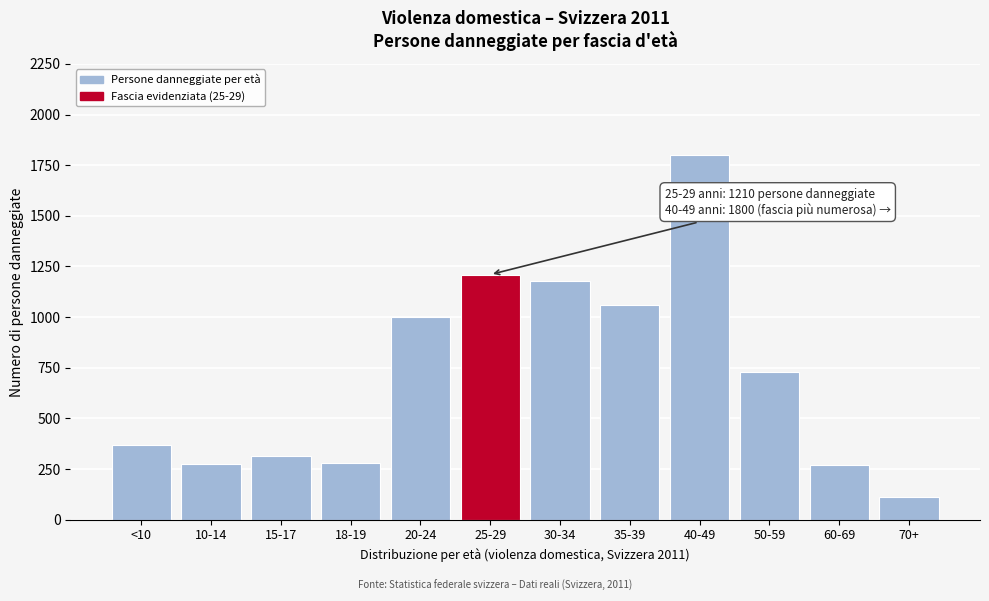

Approximately how many times larger is the value at 25-29 compared to 60-69?

4.4